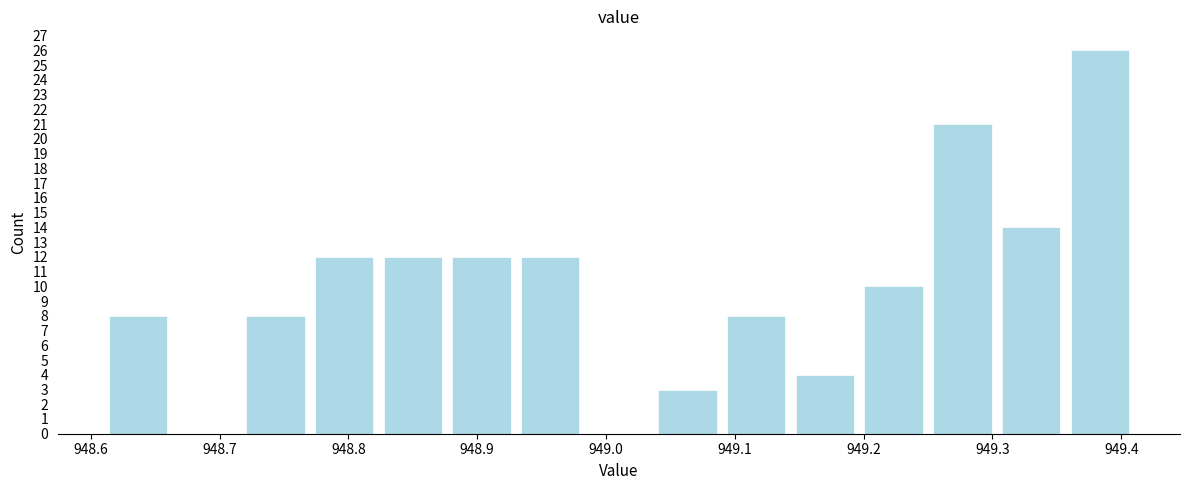

Over which range of the x-axis is the bar tallest?

949.36 to 949.41